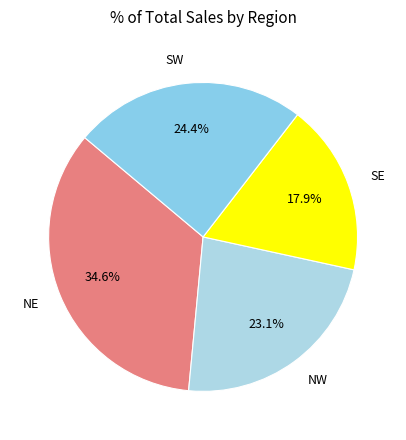

Rank the categories by value from lowest to highest.

SE, NW, SW, NE